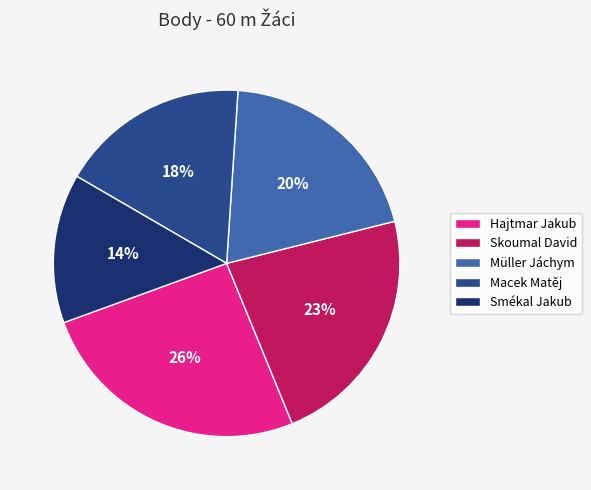

Which slice is the smallest?

Smékal Jakub